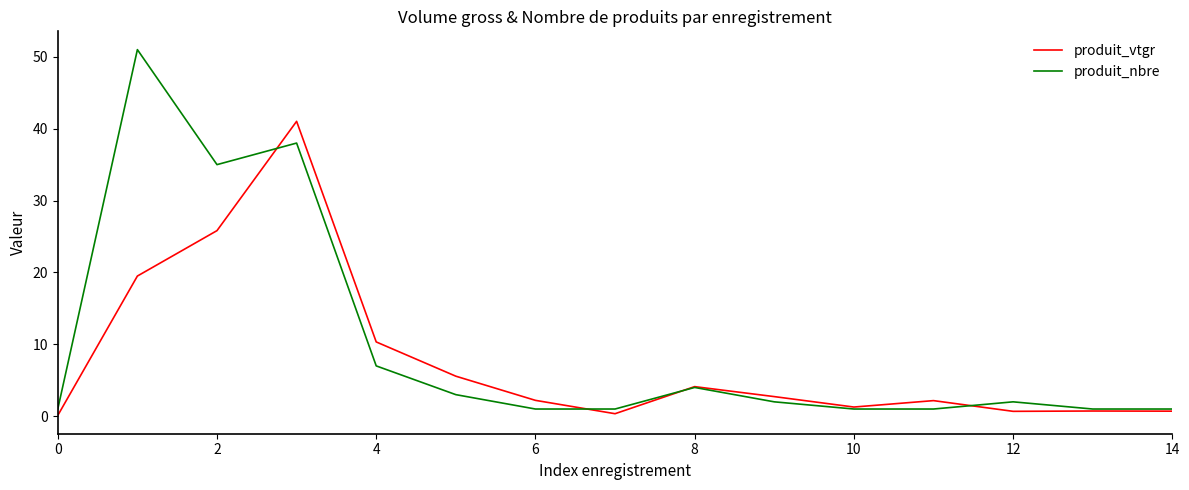

What is the highest value of the produit_vtgr series?

41.0